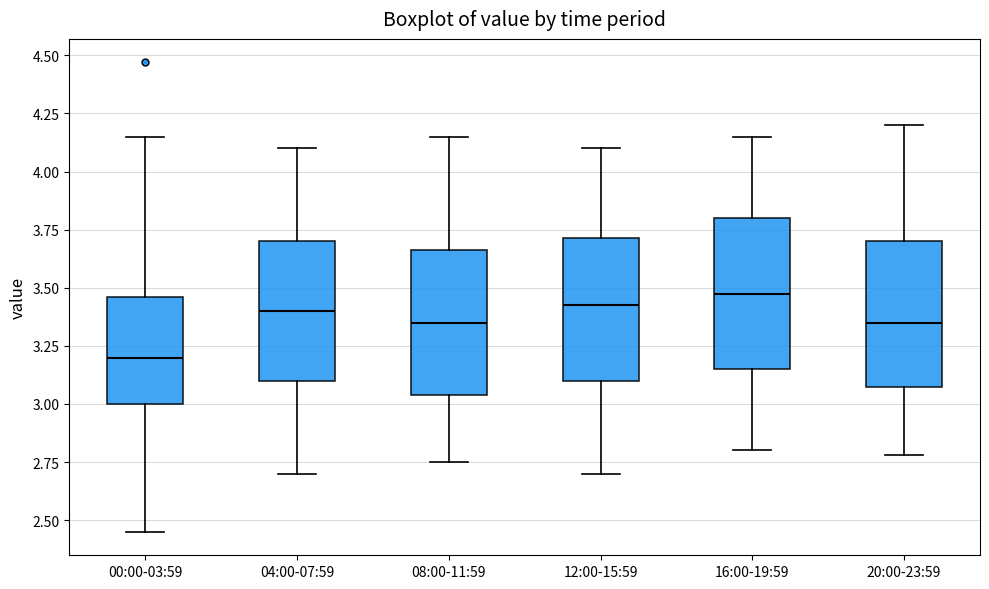

Reading left to right, read every box against the y-axis: the position of its median line, the range the box covers, and the ends of its whiskers. The values are not printed on the chart, so give them approximately, as read against the axis.

00:00-03:59: median 3.20, box 3.00 to 3.45, whiskers 2.45 to 4.15
04:00-07:59: median 3.40, box 3.10 to 3.70, whiskers 2.70 to 4.10
08:00-11:59: median 3.35, box 3.05 to 3.65, whiskers 2.75 to 4.15
12:00-15:59: median 3.45, box 3.10 to 3.70, whiskers 2.70 to 4.10
16:00-19:59: median 3.50, box 3.15 to 3.80, whiskers 2.80 to 4.15
20:00-23:59: median 3.35, box 3.05 to 3.70, whiskers 2.80 to 4.20